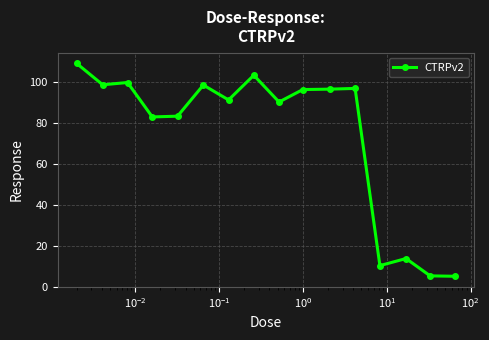

What is the value of the 6th point from the left?

98.3